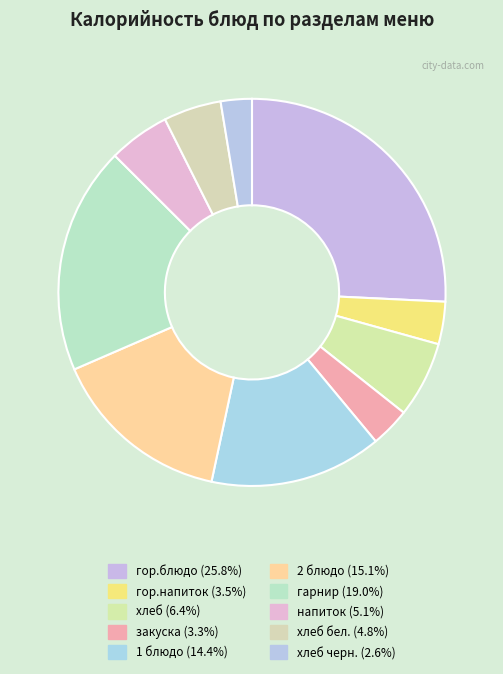

Count the number of slices in the pie.

10